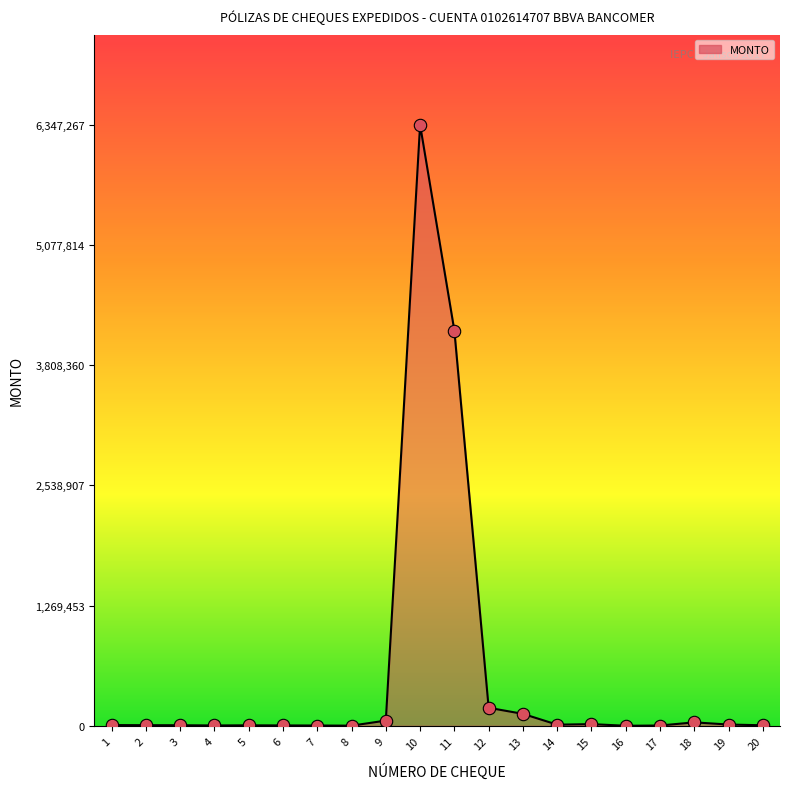

What is the difference between the maximum and minimum values?

6346972.8